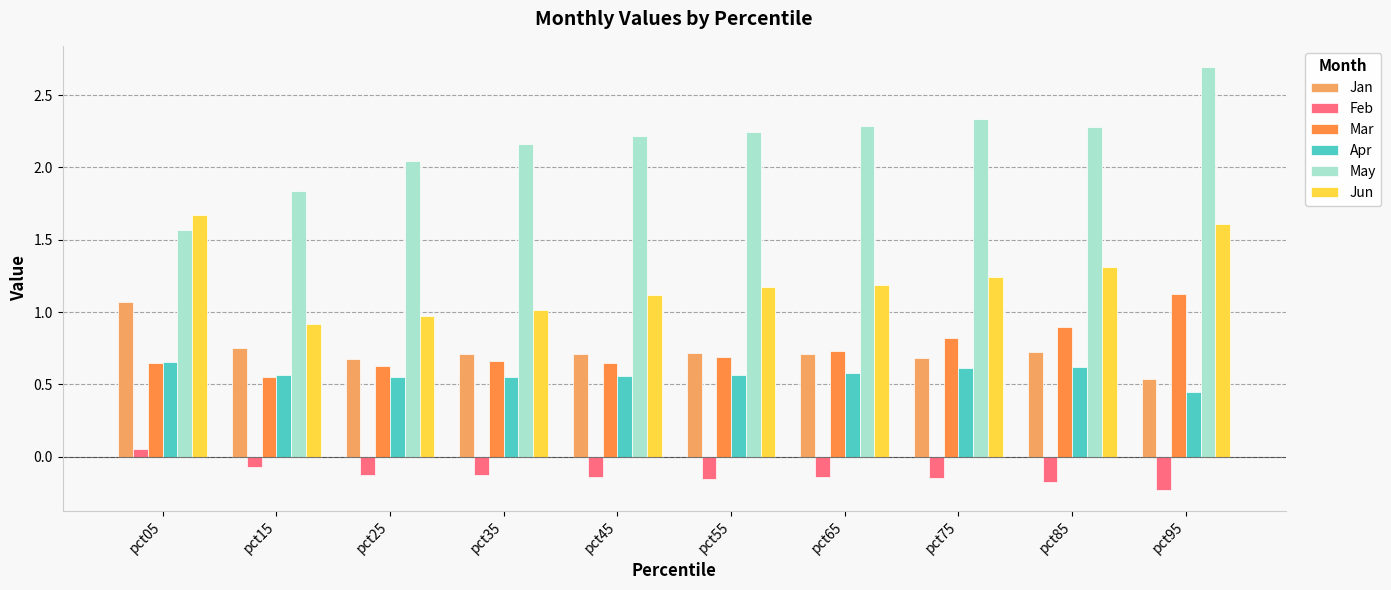

What is the difference between the highest and lowest values at pct75?

2.5